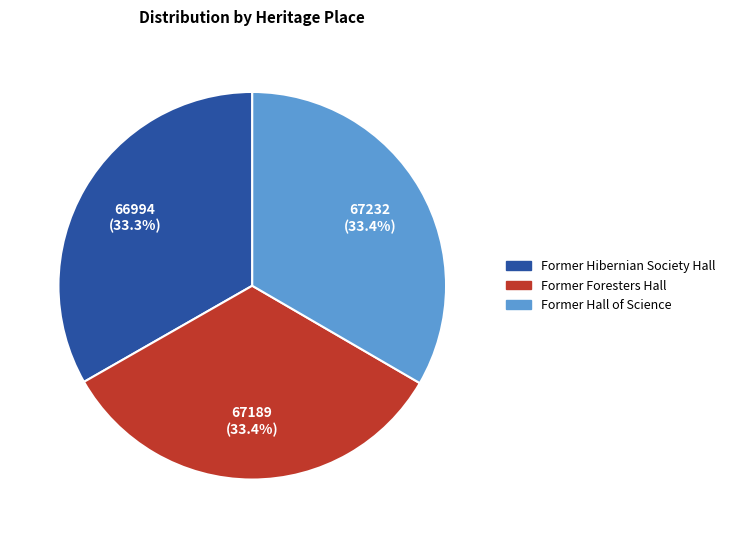

What is the ratio of the value at Former Hibernian Society Hall to the value at Former Hall of Science?

1.0